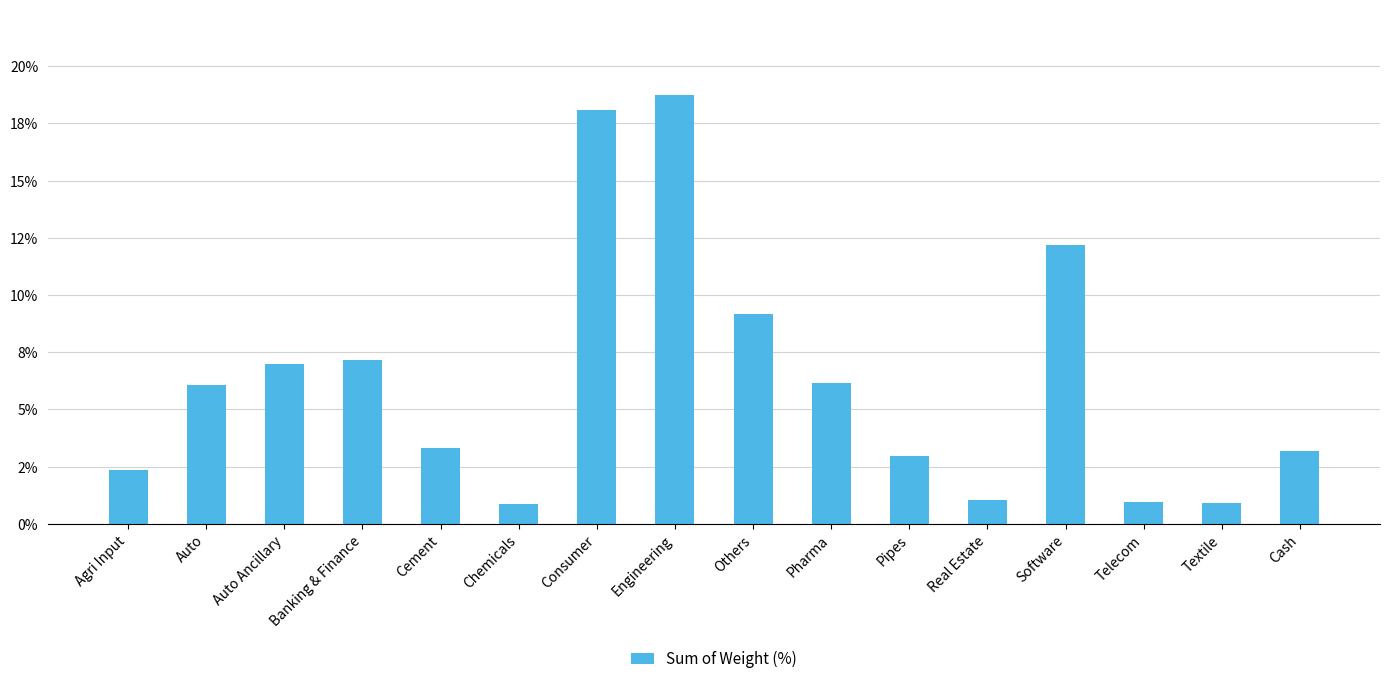

Are the bars horizontal?

No